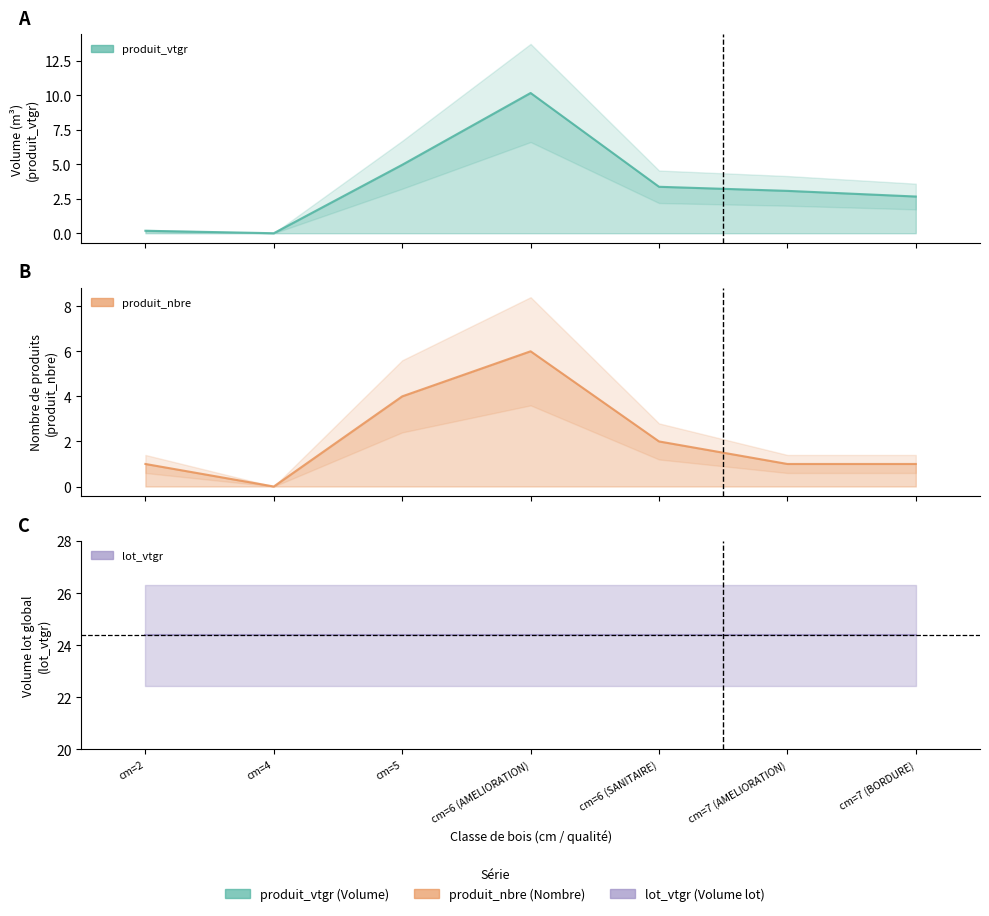

What is the sum of the produit_vtgr values at cm=7 (BORDURE) and cm=2?

2.8